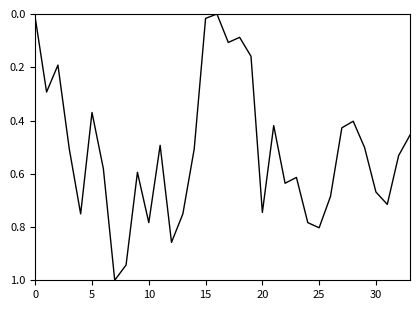

What is the maximum value shown in the chart?

1.0